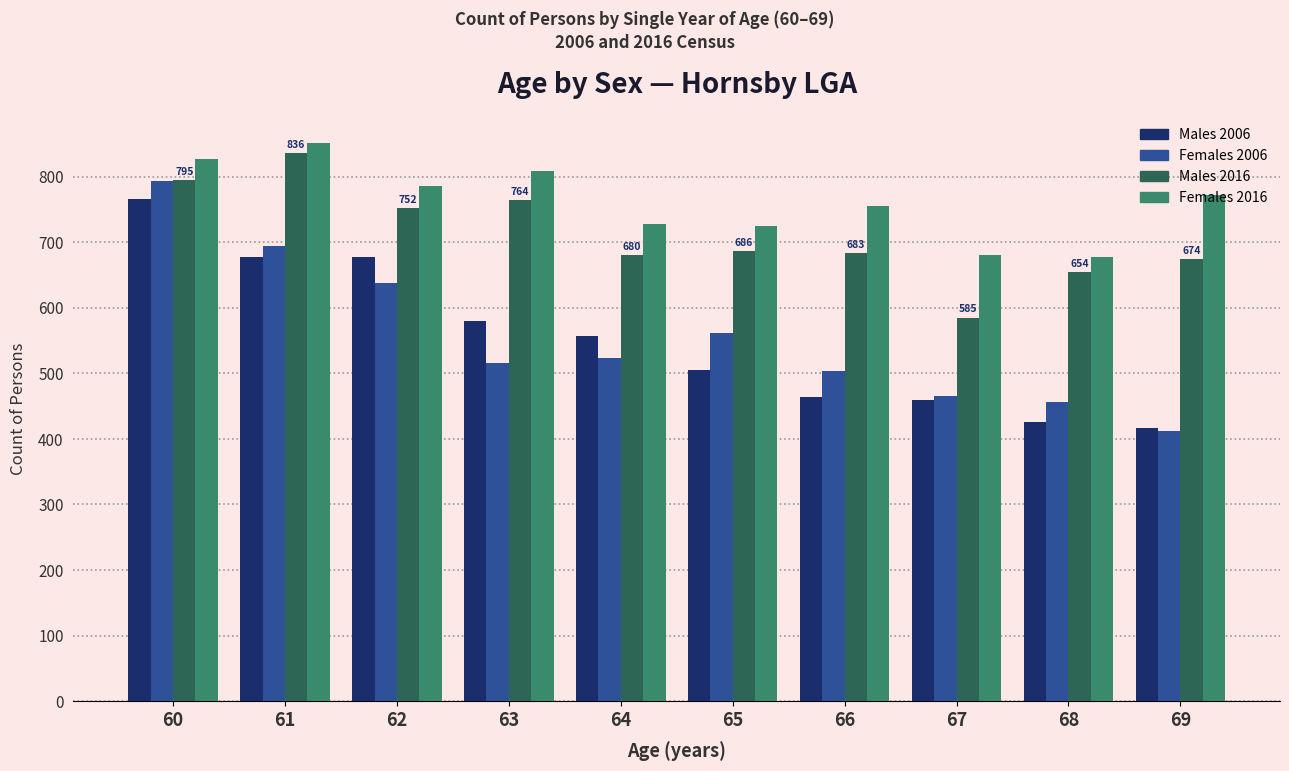

Which category has the highest value in the Females 2016 series?

61